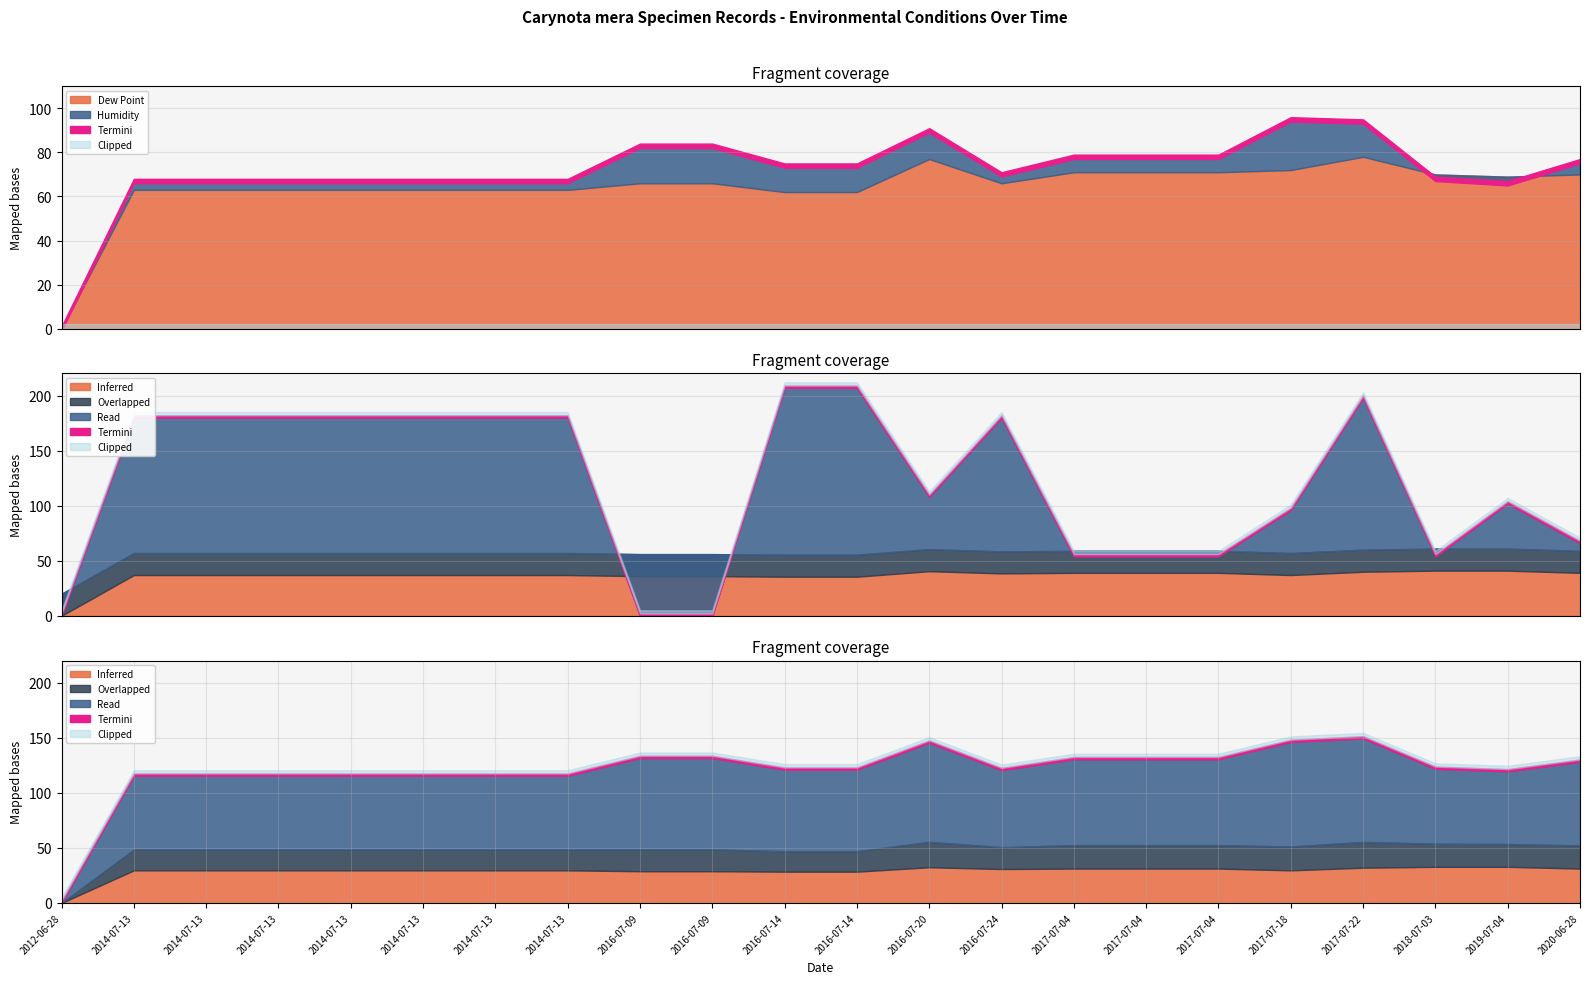

Between 2014-07-13 and 2018-07-03, which is larger?

2018-07-03